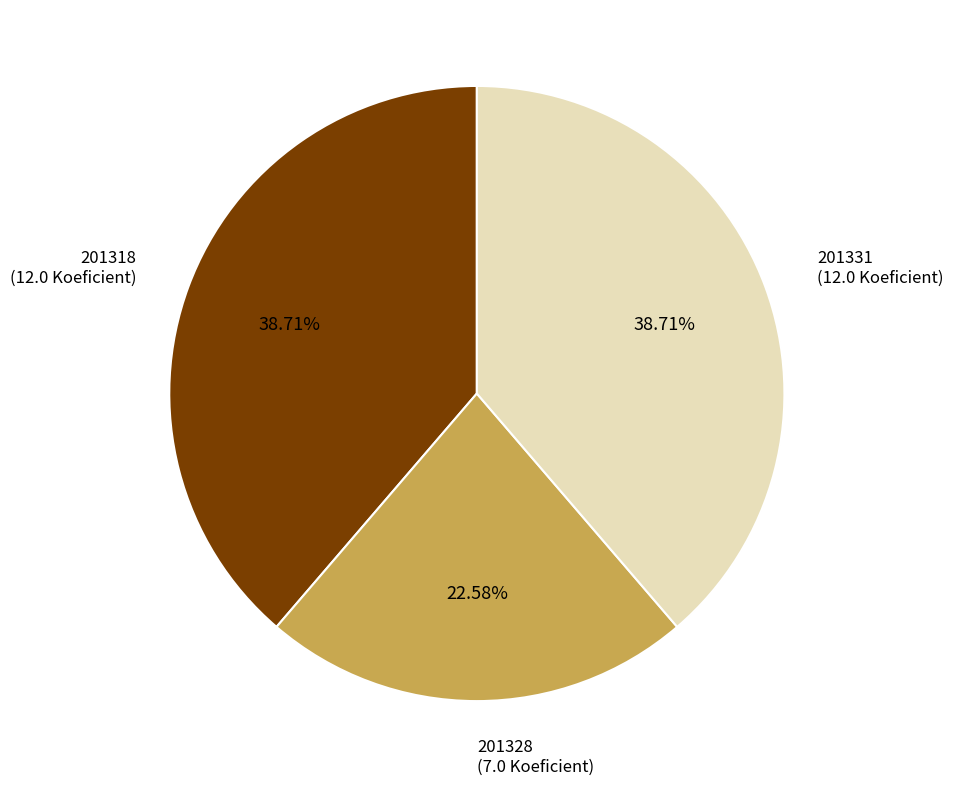

Which has a higher value, 201328 (7.0 Koeficient) or 201318 (12.0 Koeficient)?

201318 (12.0 Koeficient)